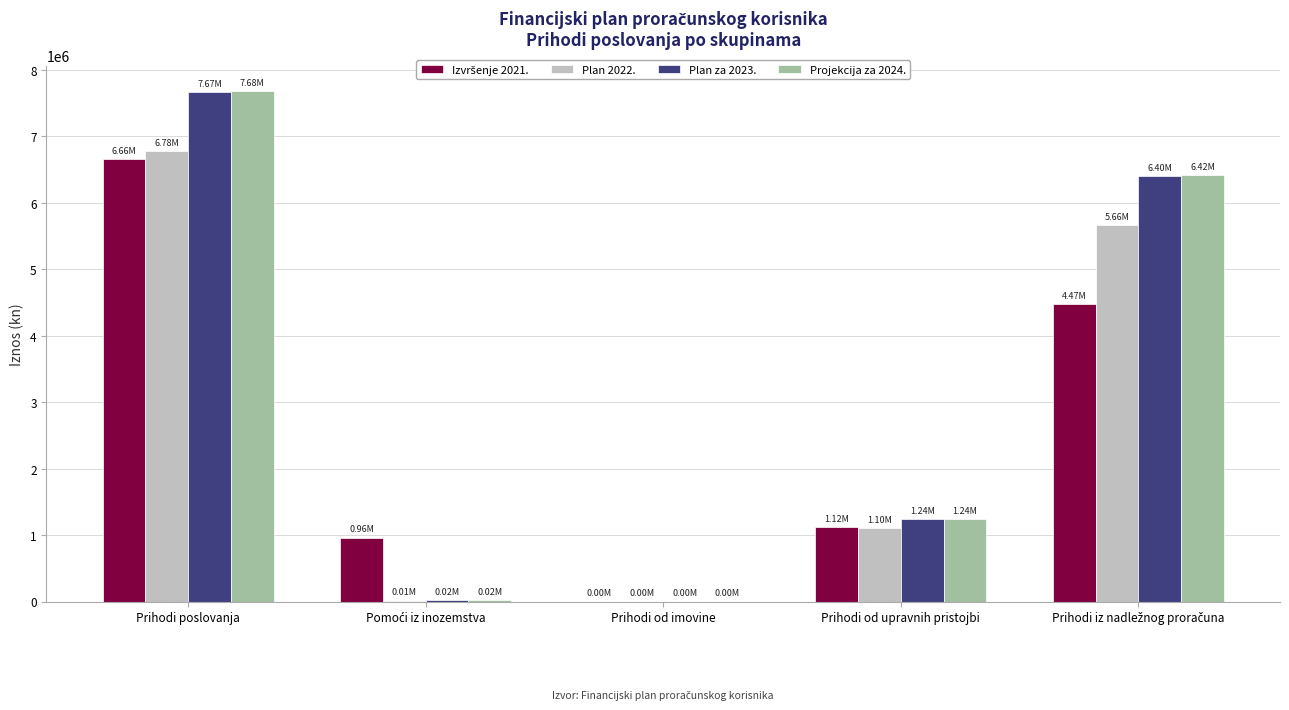

Are the bars horizontal?

No